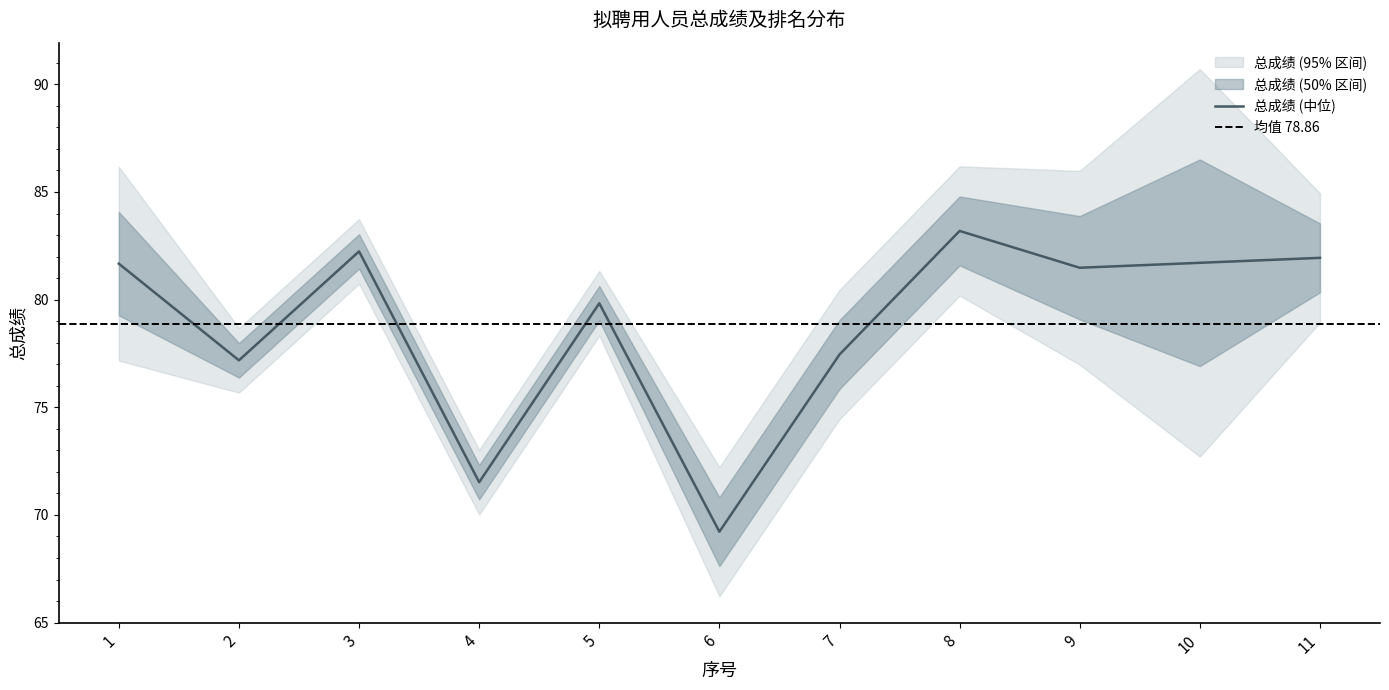

Rank the categories by value from lowest to highest.

6, 4, 2, 7, 5, 9, 1, 10, 11, 3, 8